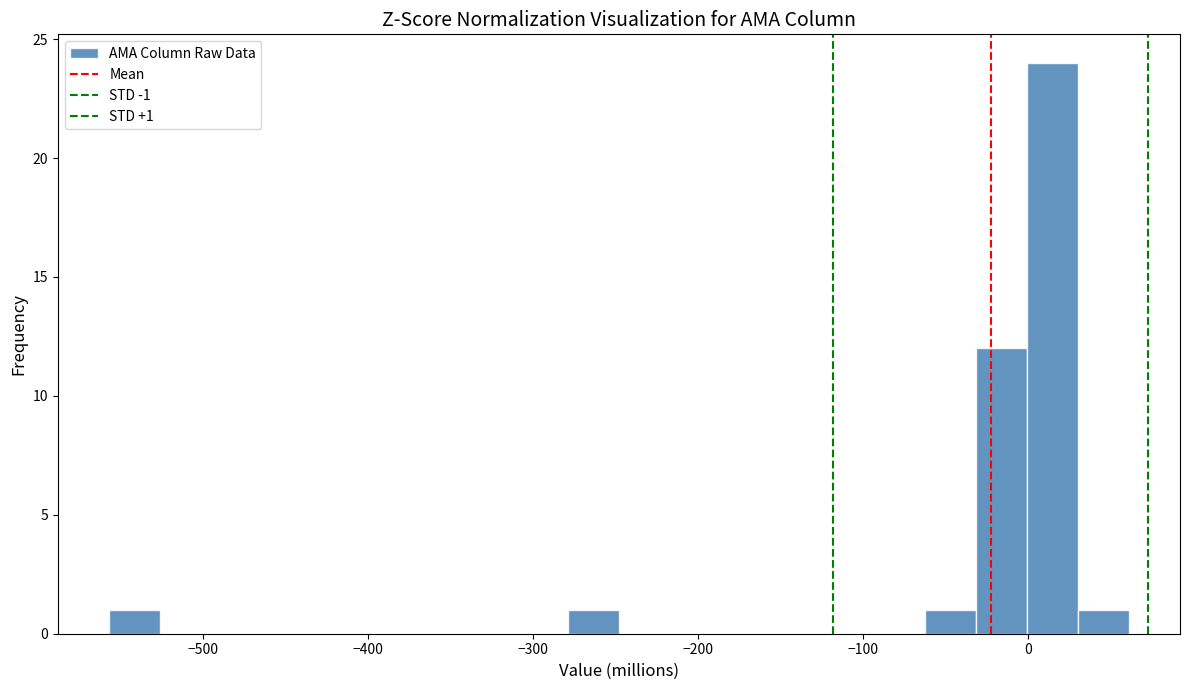

Around what value on the x-axis is the tallest bar? Give the approximate position of its centre, as read against the axis.

20